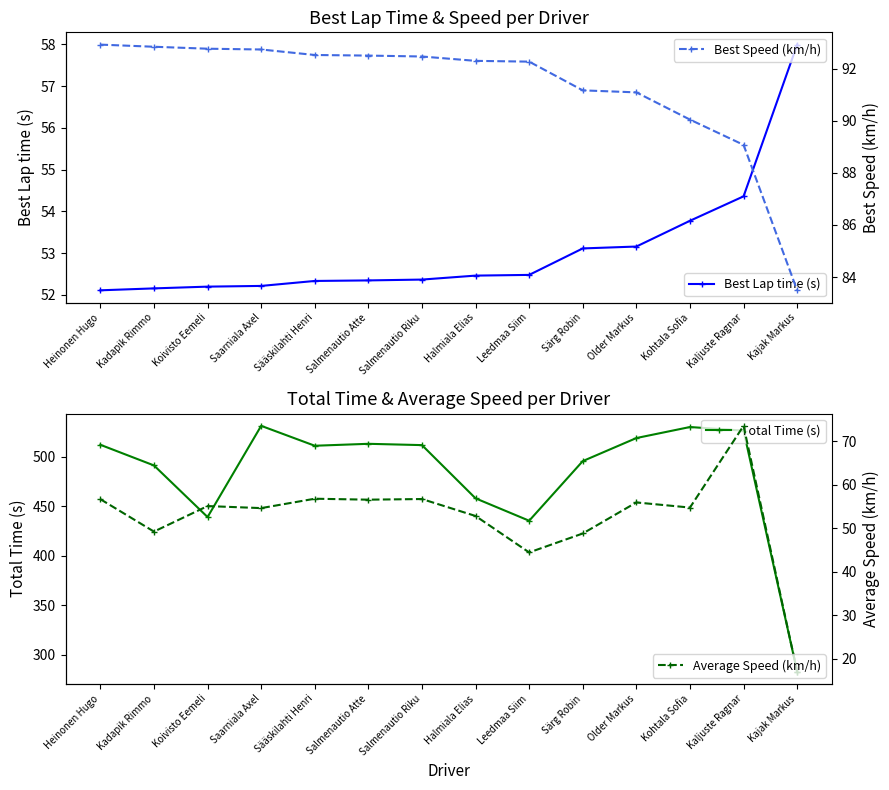

What value does the Best Speed (km/h) series have at Leedmaa Siim?

92.3